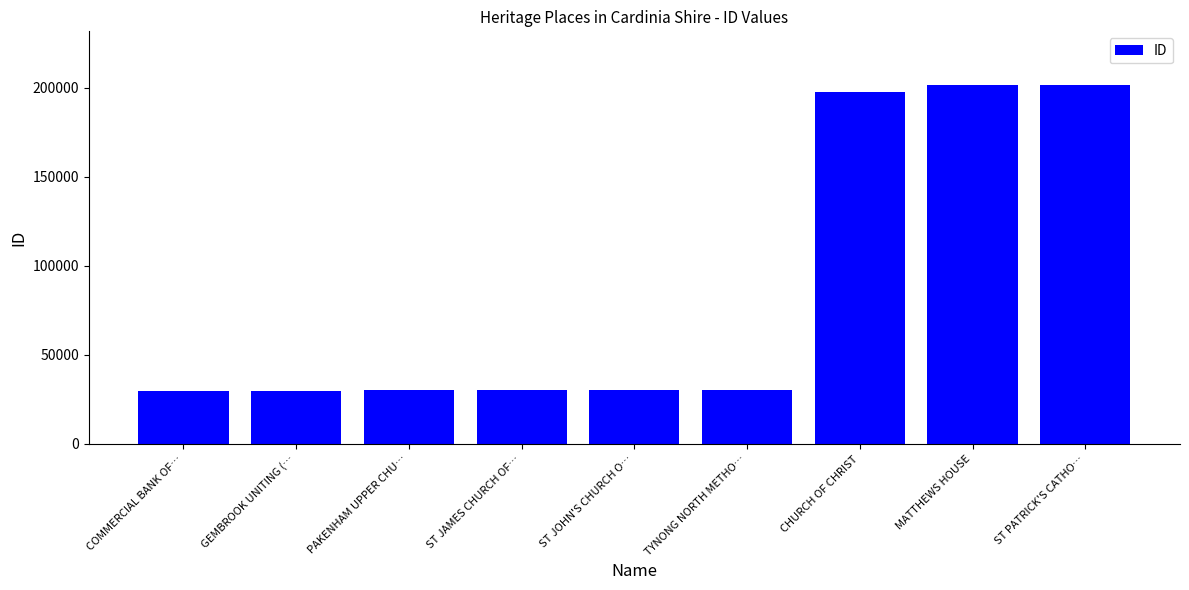

What is the maximum value shown in the chart?

201542